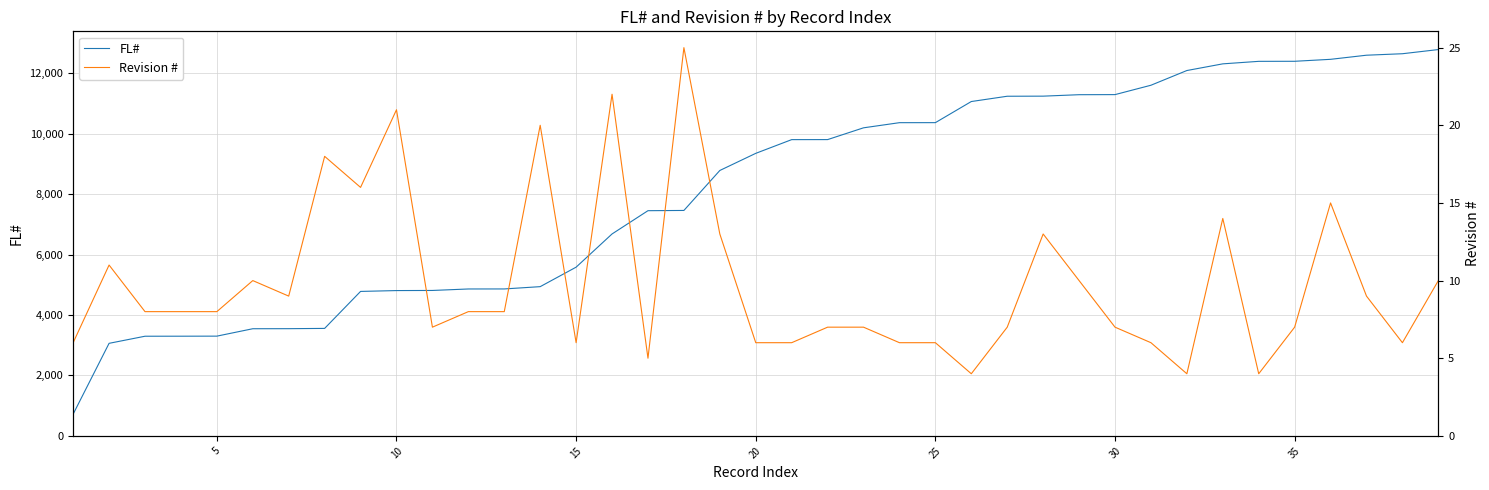

What is the lowest value of the Revision # series?

4